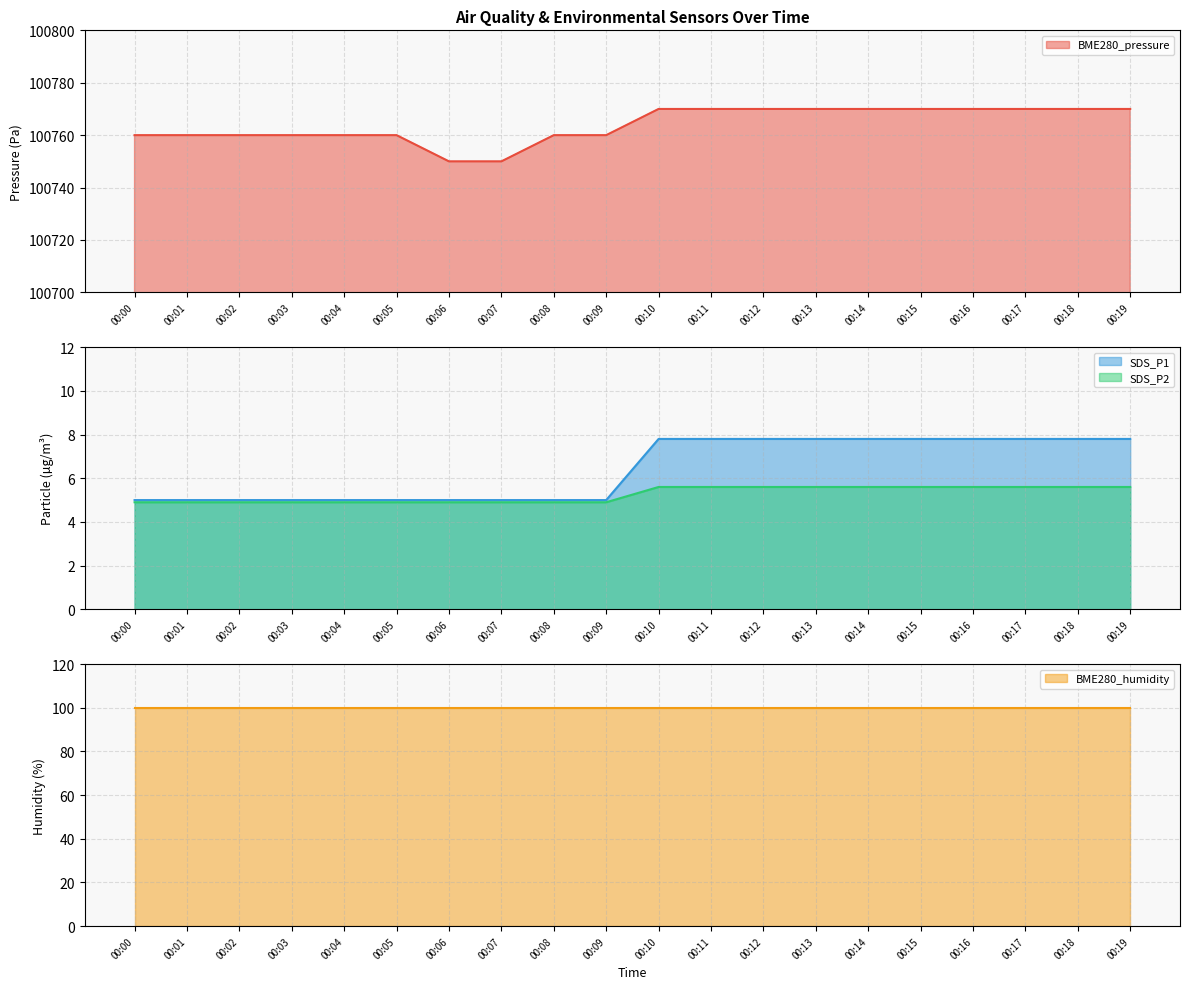

True or false: SDS_P1 and BME280_pressure intersect in this chart.

False